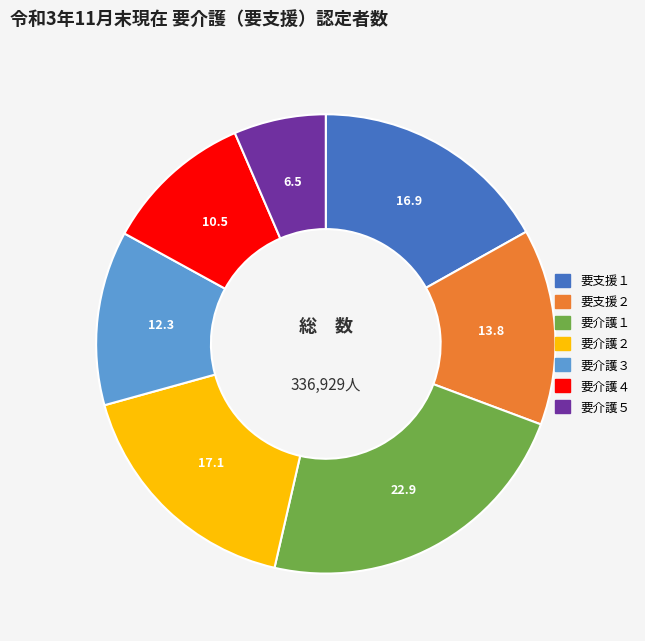

Which category has the smallest portion of the pie?

要介護５